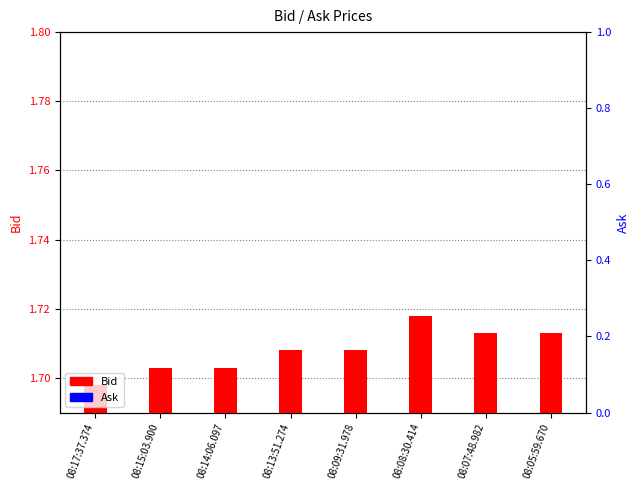

Is the value of Bid at 08:13:51.274 greater than the value of Ask at 08:09:31.978?

No